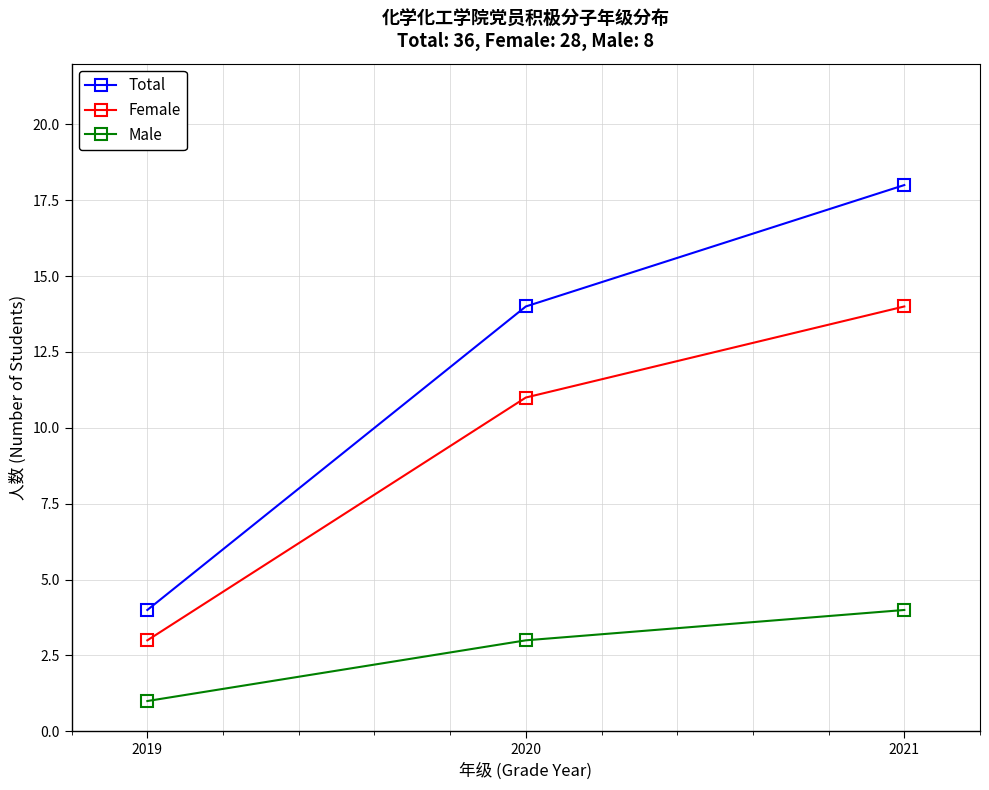

Does the chart display data point markers on the line(s)?

Yes